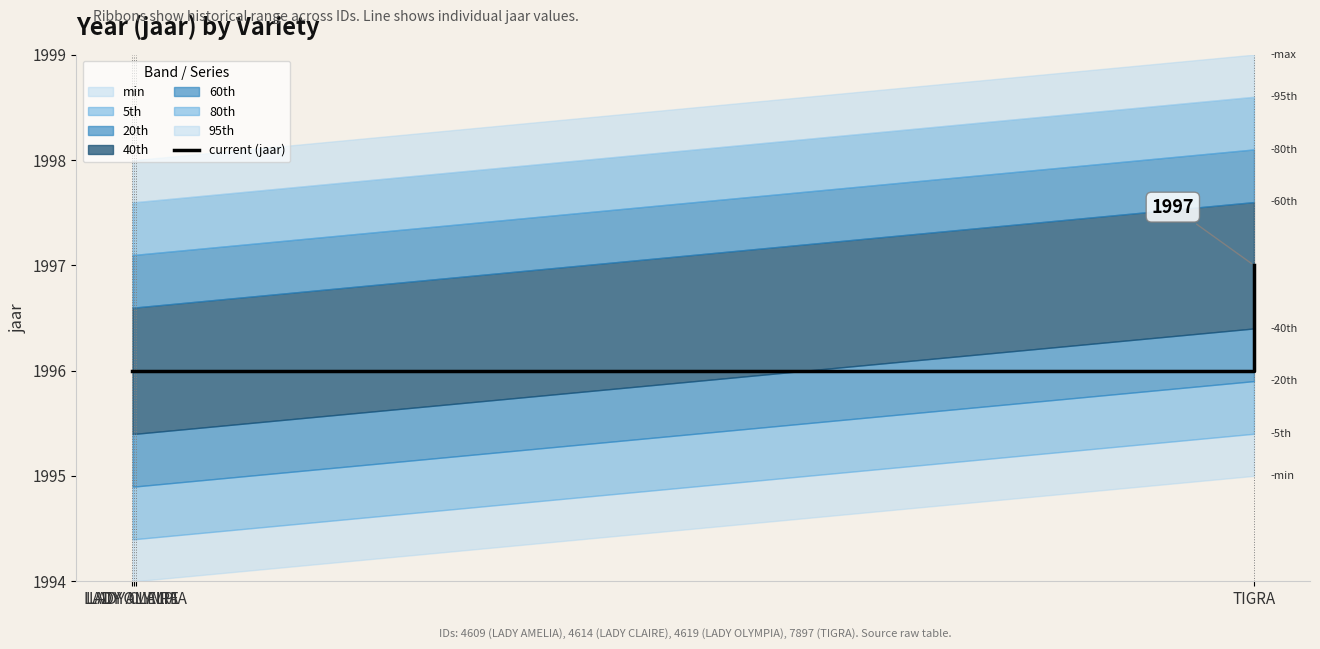

List the labels in order of value, largest first.

TIGRA, LADY AMELIA, LADY CLAIRE, LADY OLYMPIA